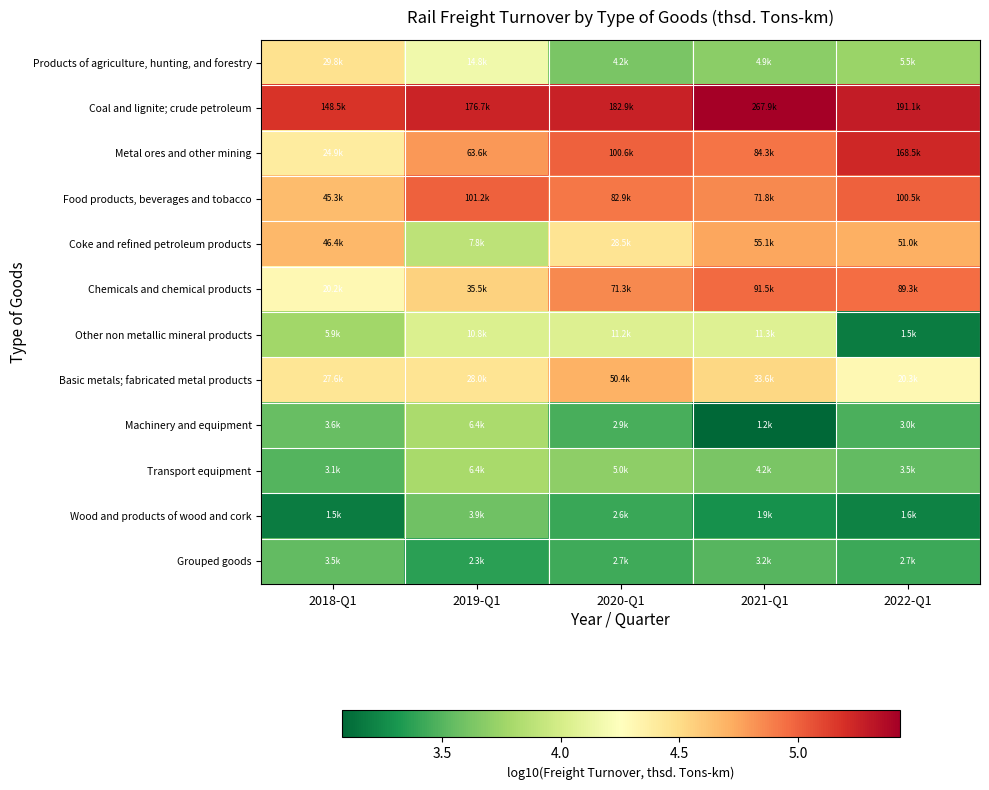

Which category has the lowest value across all series?

2021-Q1